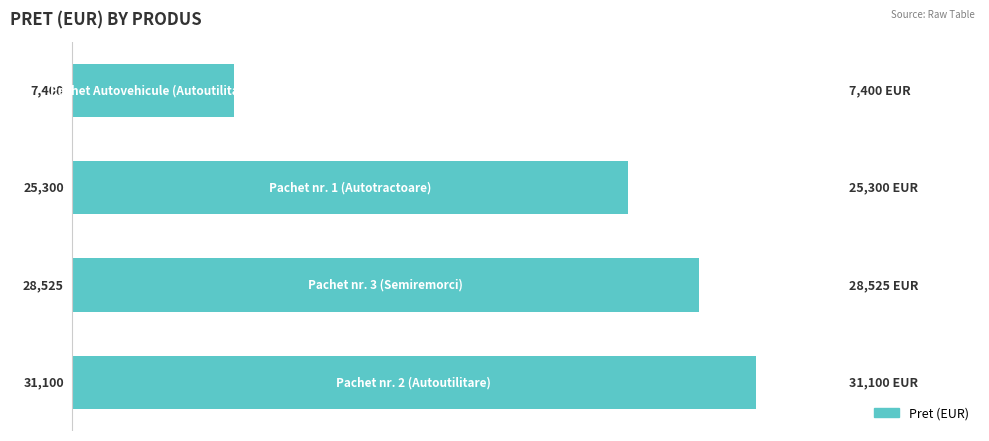

Reading bottom to top, what are all the values shown in this chart?

31100	28525	25300	7400